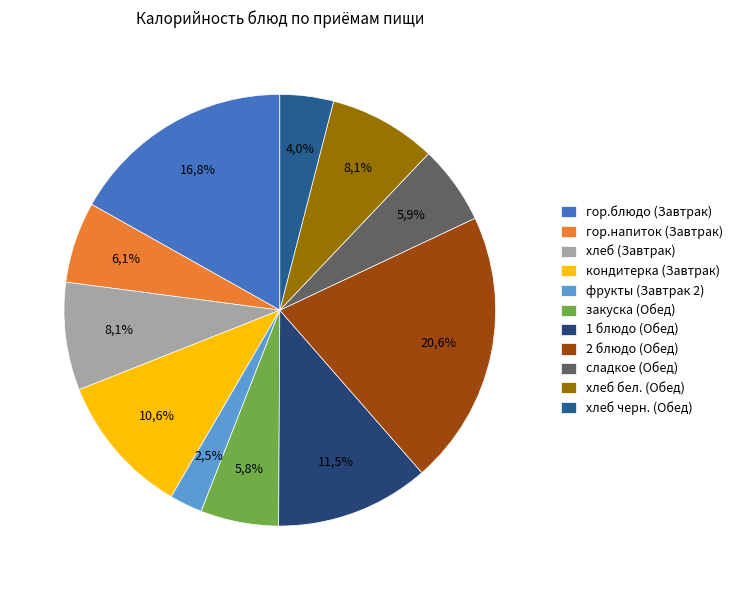

To the nearest percent, what is the difference between the кондитерка (Завтрак) and 2 блюдо (Обед) slice percentages?

10%